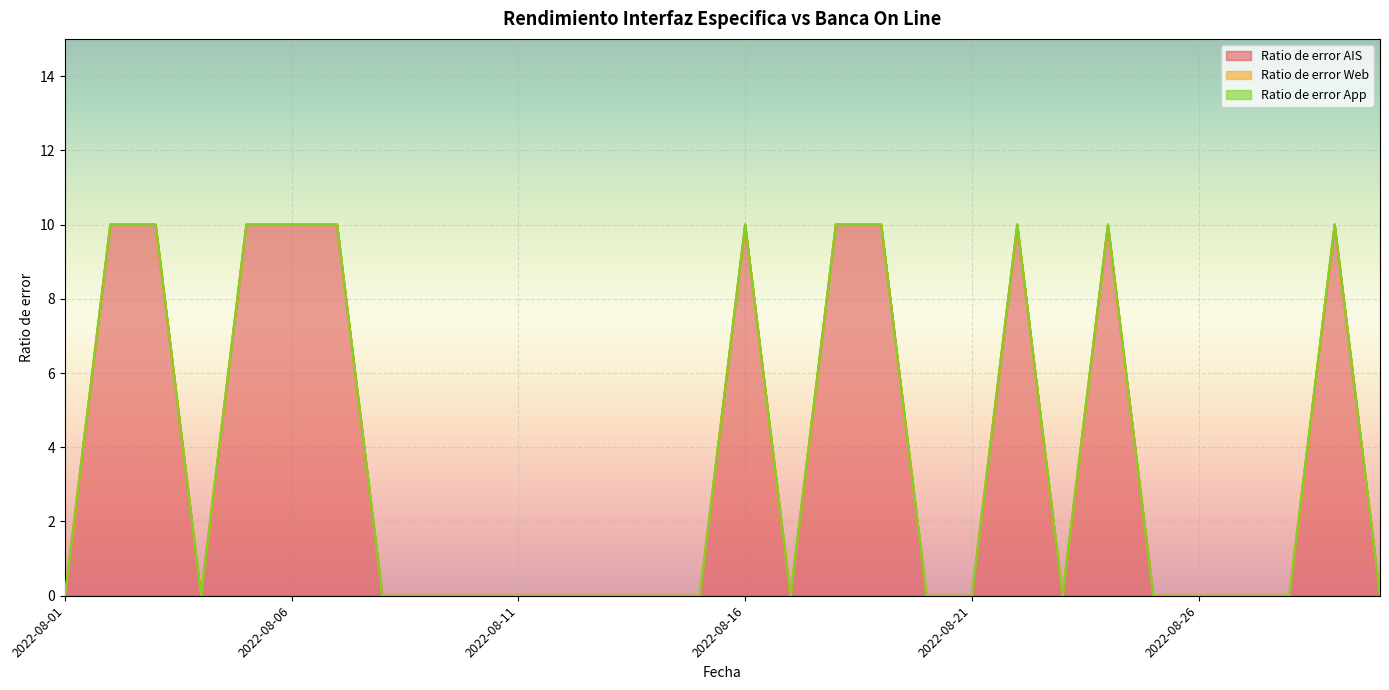

How many lines are shown in the chart?

3